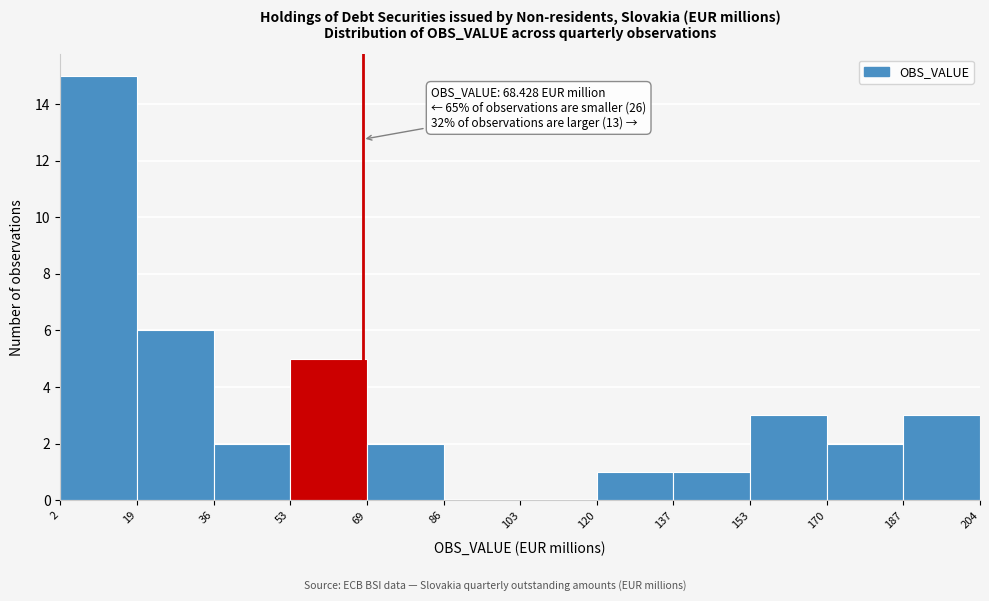

Which range on the x-axis has the tallest bar?

2 to 19